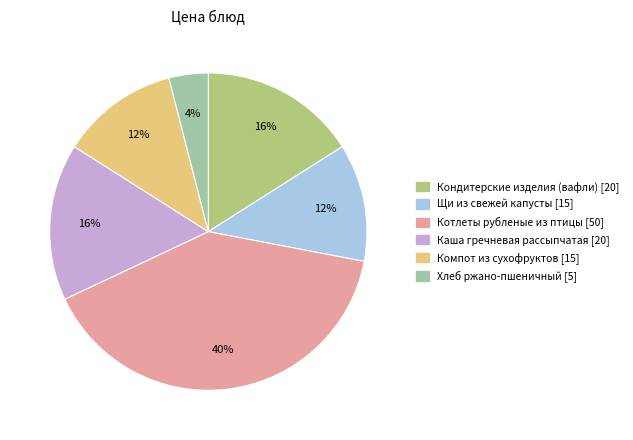

How many slices are in this pie chart?

6